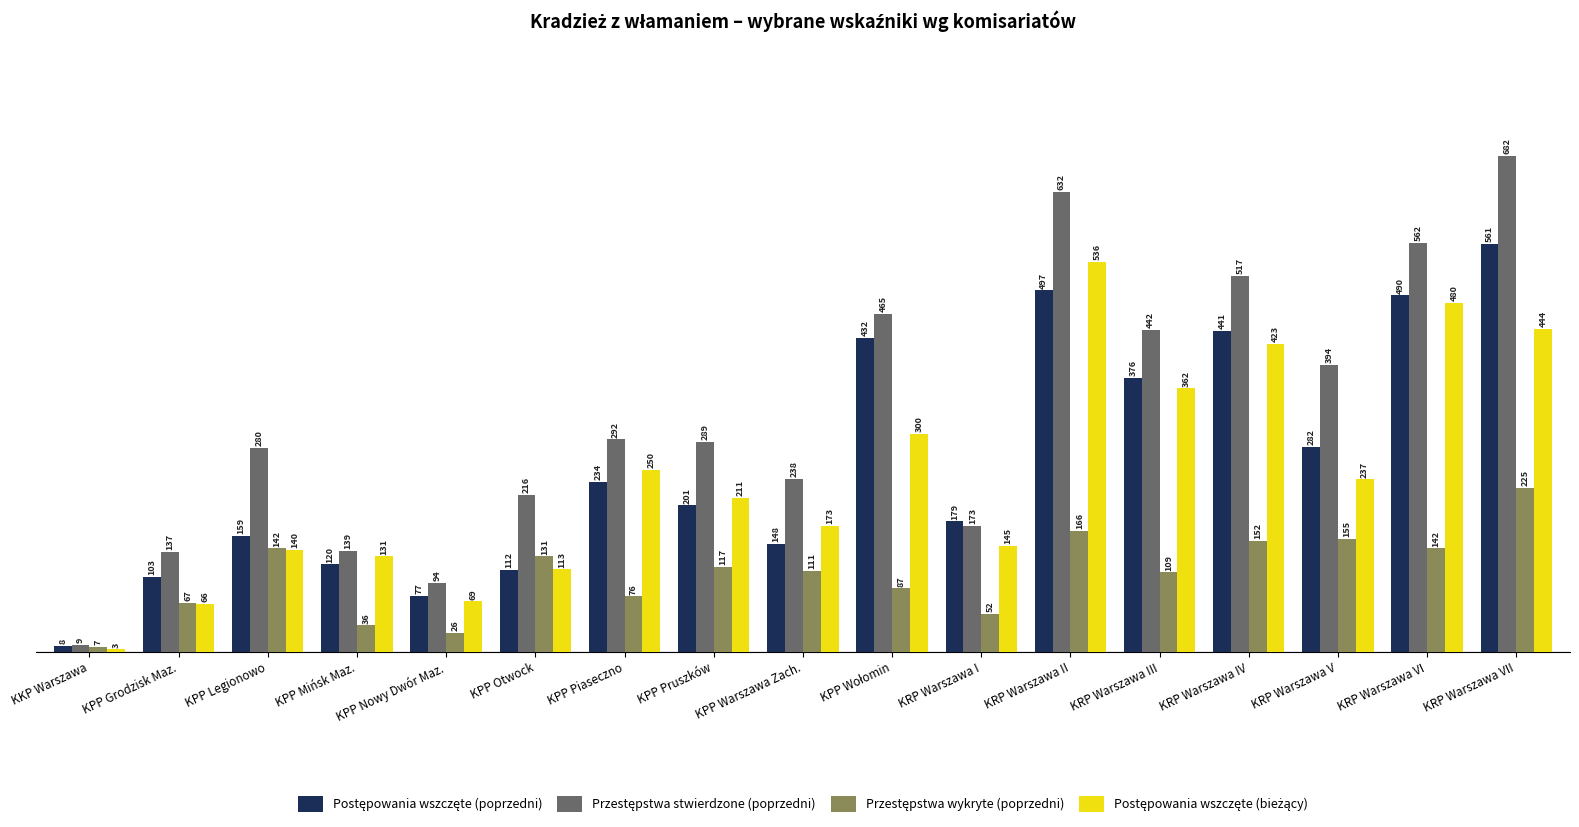

What is the minimum value shown in the chart?

3